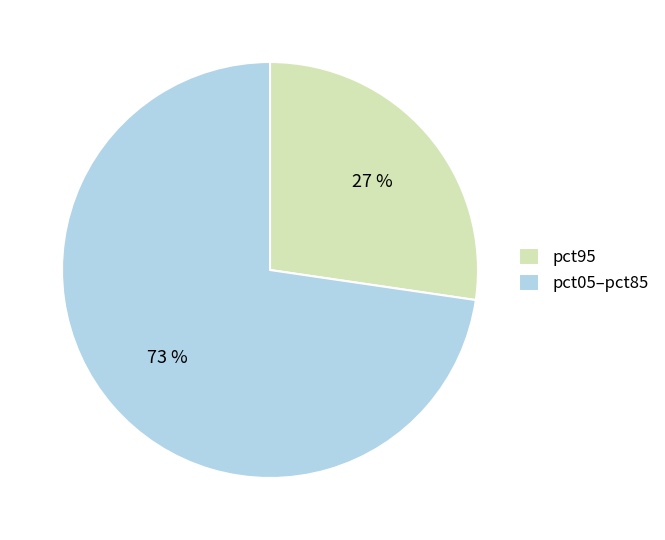

Count the number of slices in the pie.

2